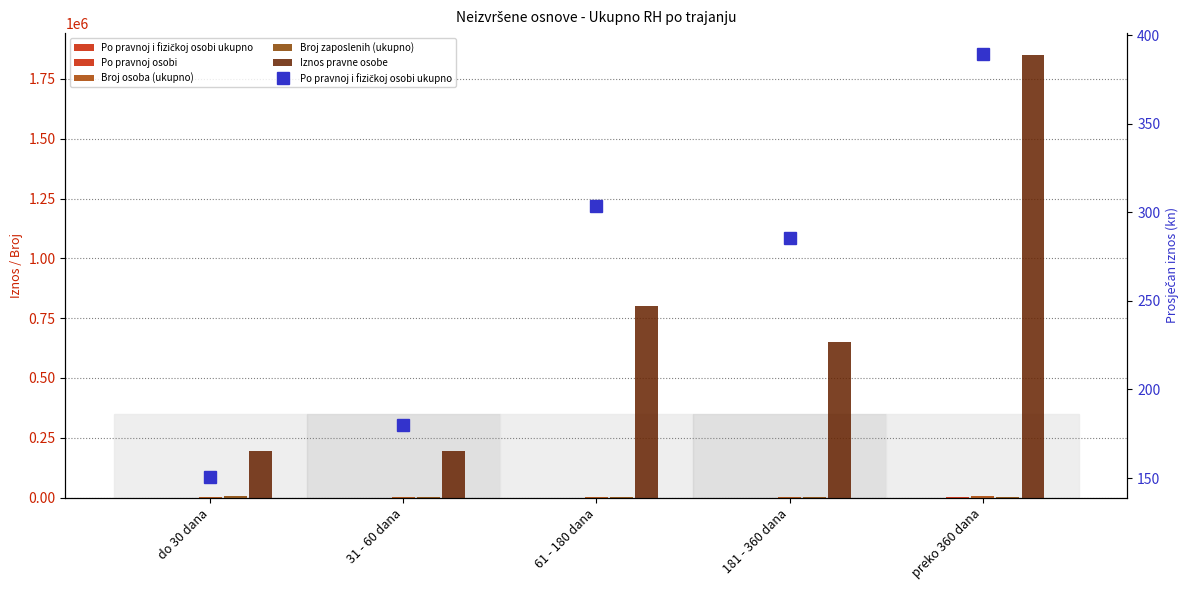

What is the label of the 3rd bar from the right?

61 - 180 dana